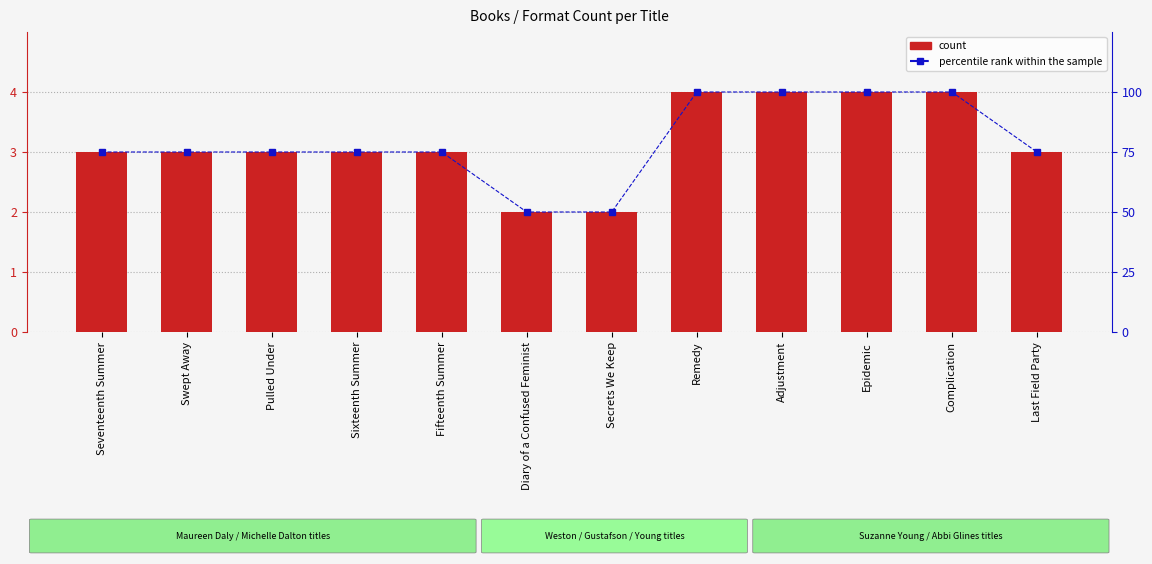

What is the average value of the count series?

3